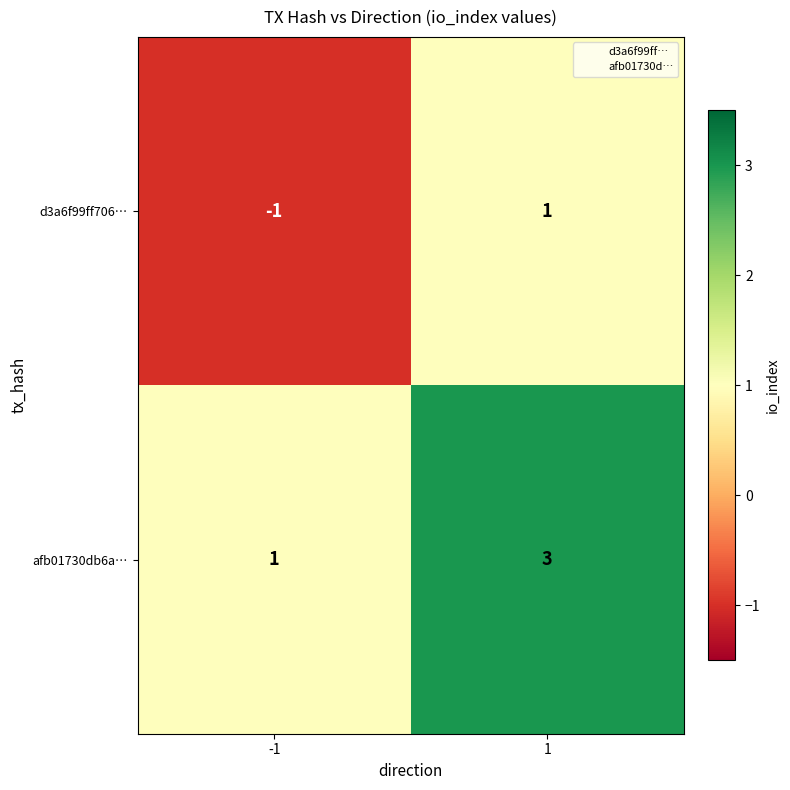

Which category has the lowest value across all series?

-1